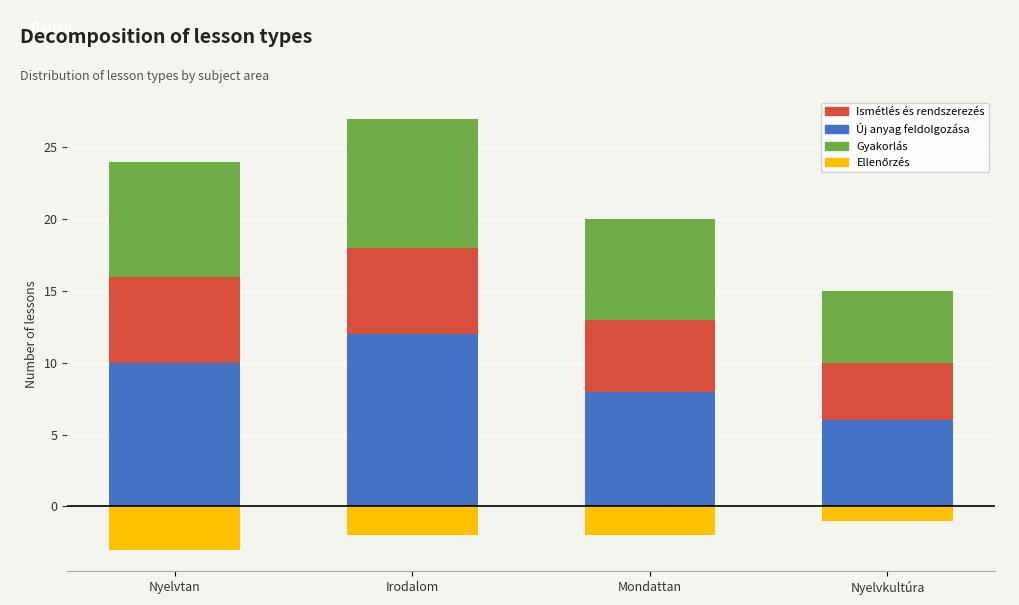

What value does the Új anyag feldolgozása series have at Mondattan?

8